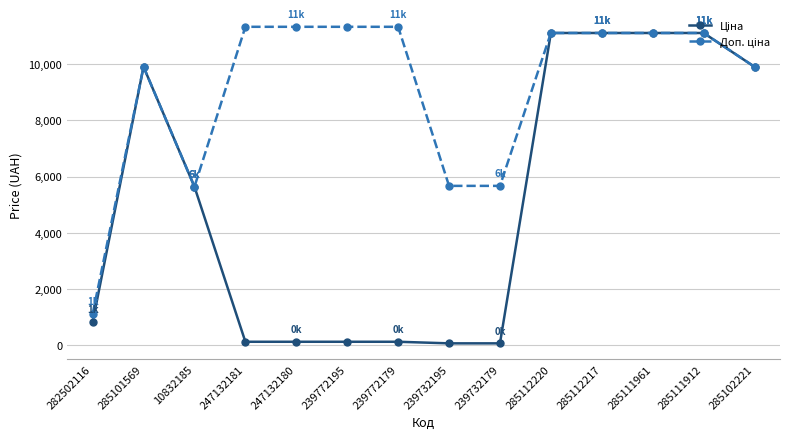

What is the smallest value displayed?

56.7